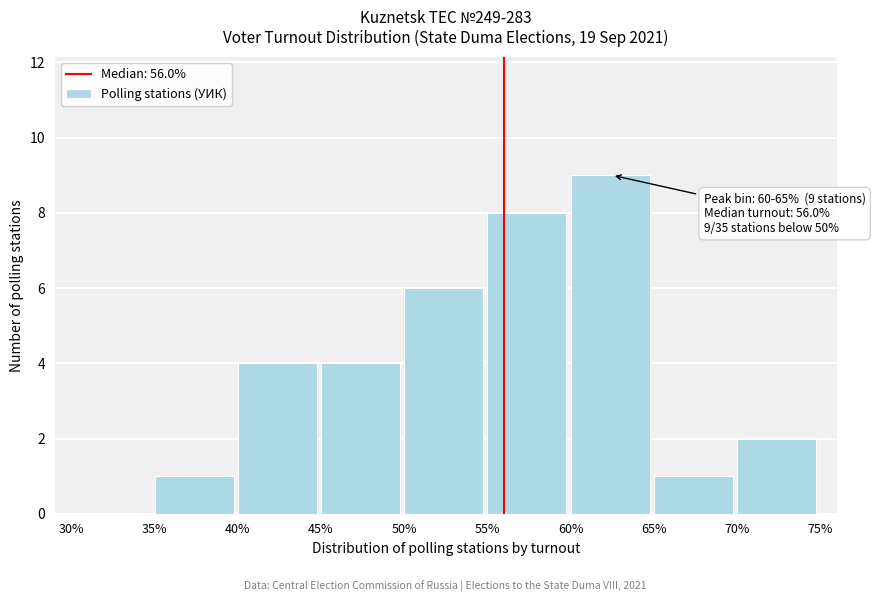

Which range on the x-axis has the tallest bar?

60% to 65%